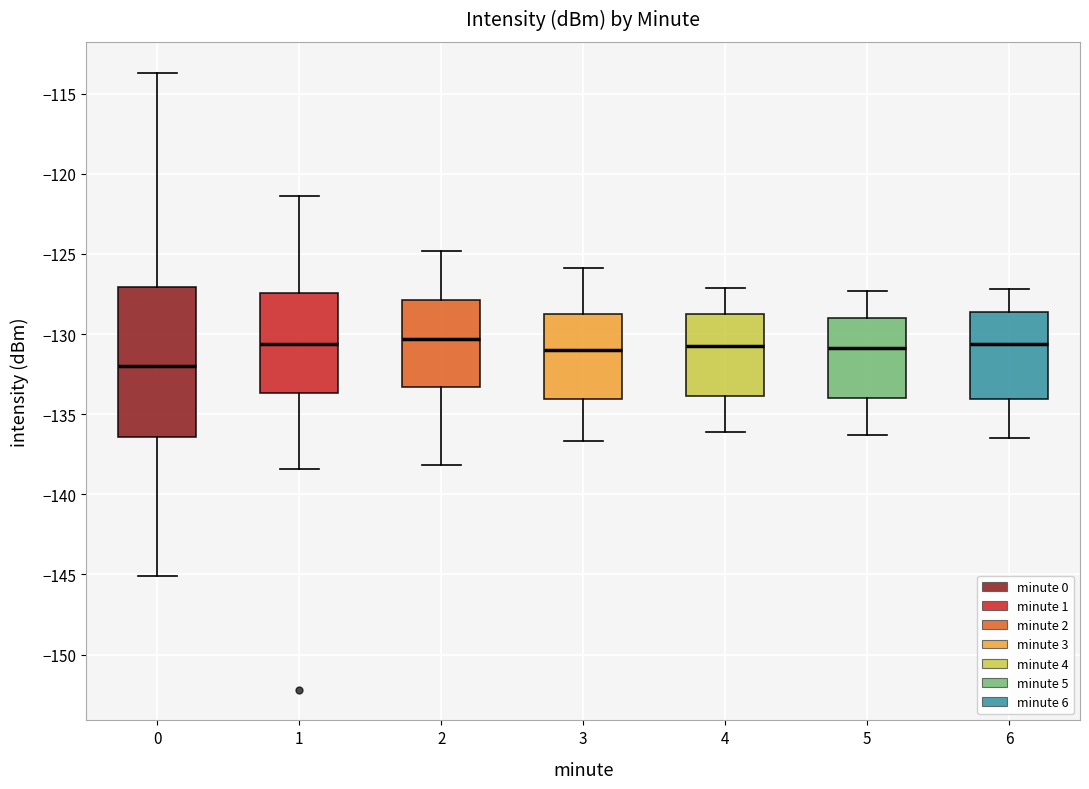

Which box's median line is the lowest?

0